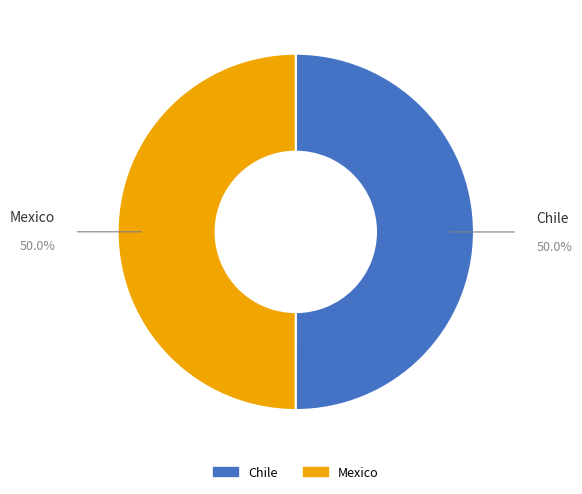

Is the sum of Mexico and Chile greater than half?

Yes